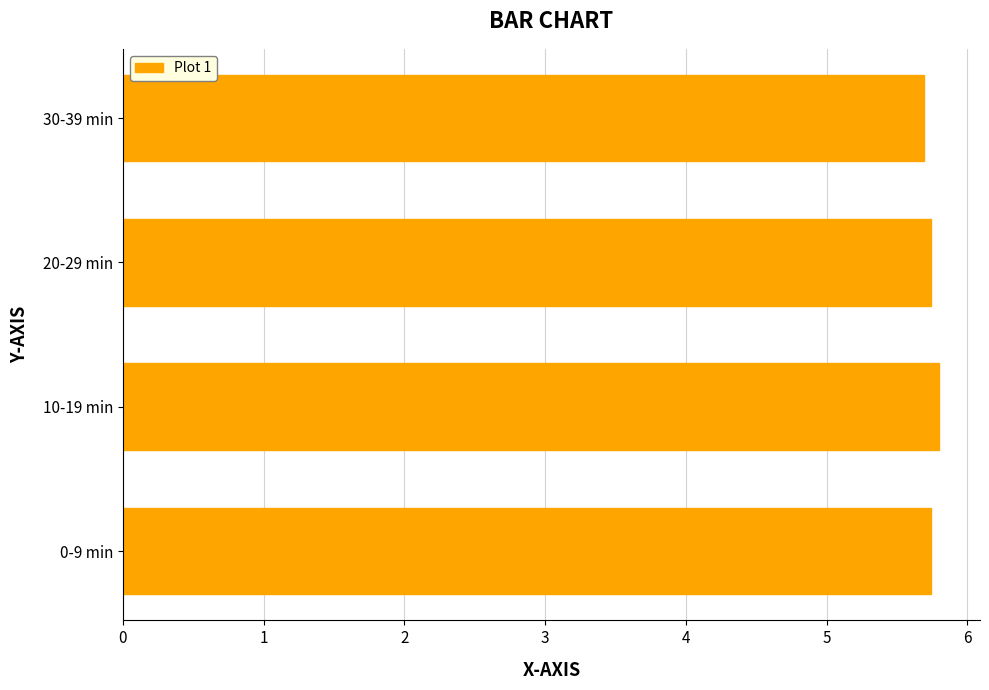

Is it true that the value at 30-39 min is 5.7?

True